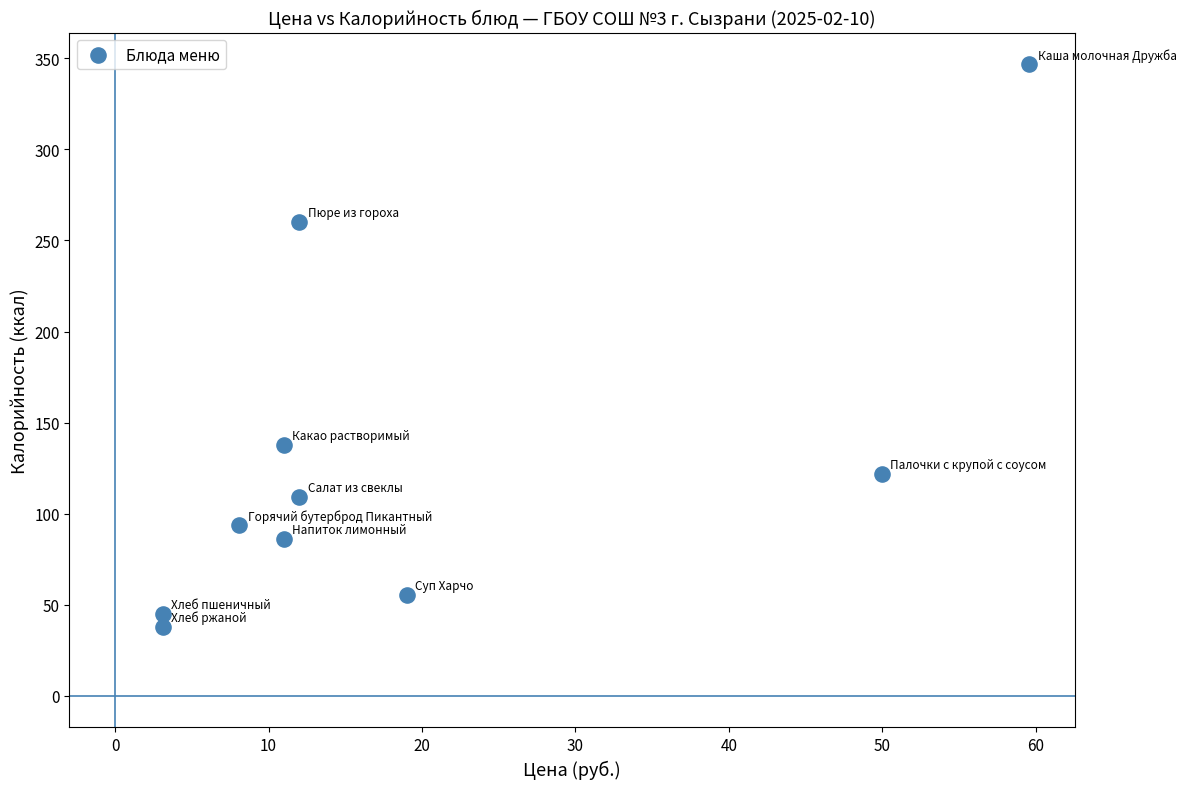

What Y value in the scatter plot is closest to 192?

138.0